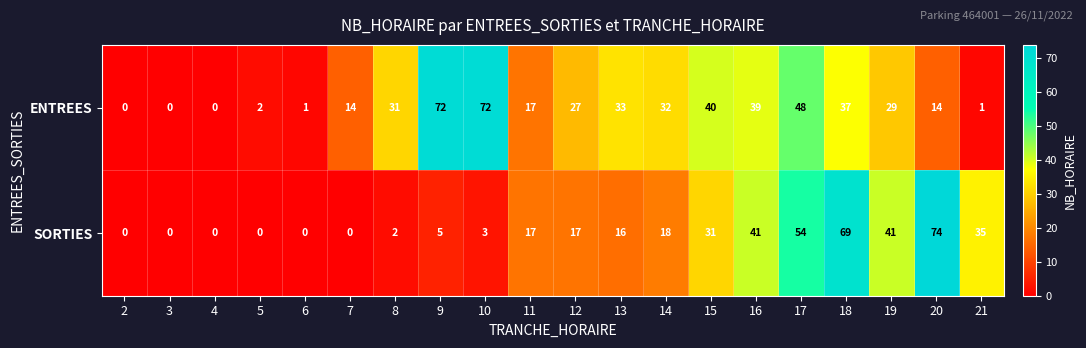

How many data points does each series have?

20